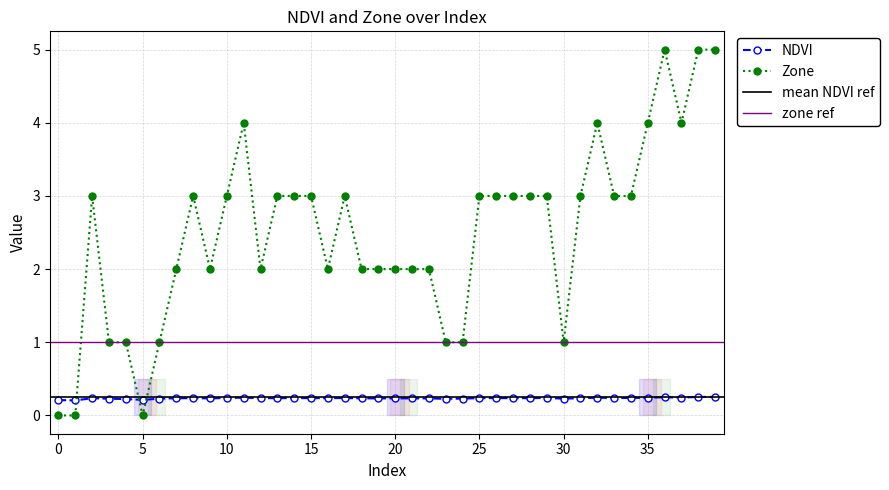

Where is Zone nearest to the value 2?

7